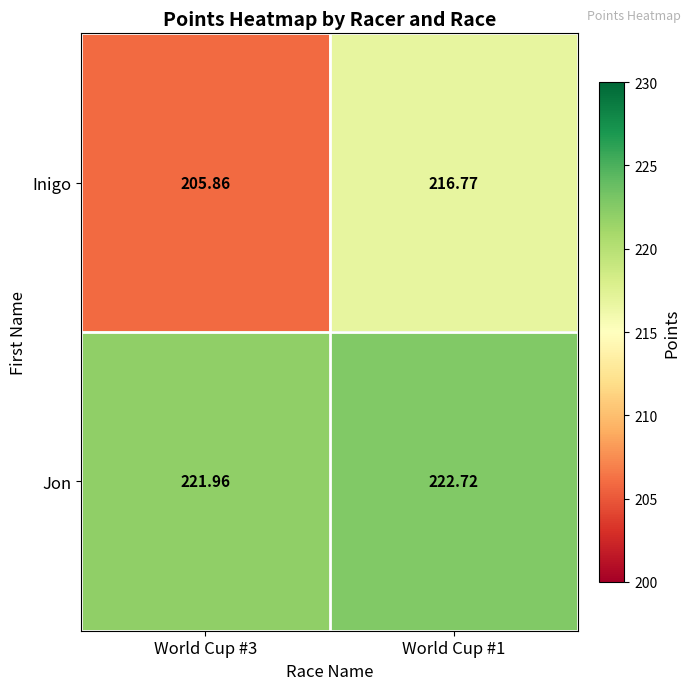

At World Cup #3, list the series in order from largest to smallest.

Jon, Inigo